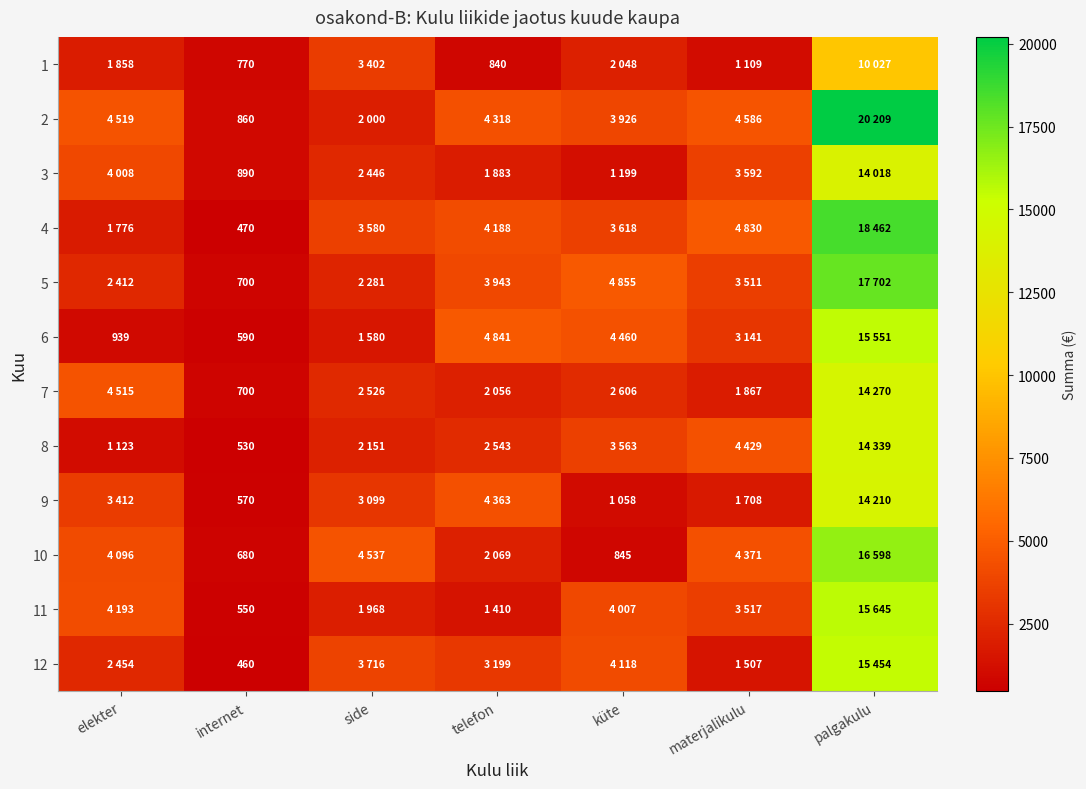

What is the difference between the maximum and minimum values in the 2 series?

19349